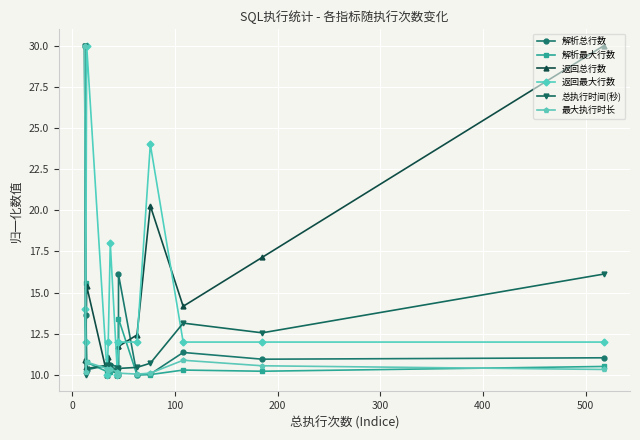

How many times do 解析最大行数 and 总执行时间(秒) cross each other?

3